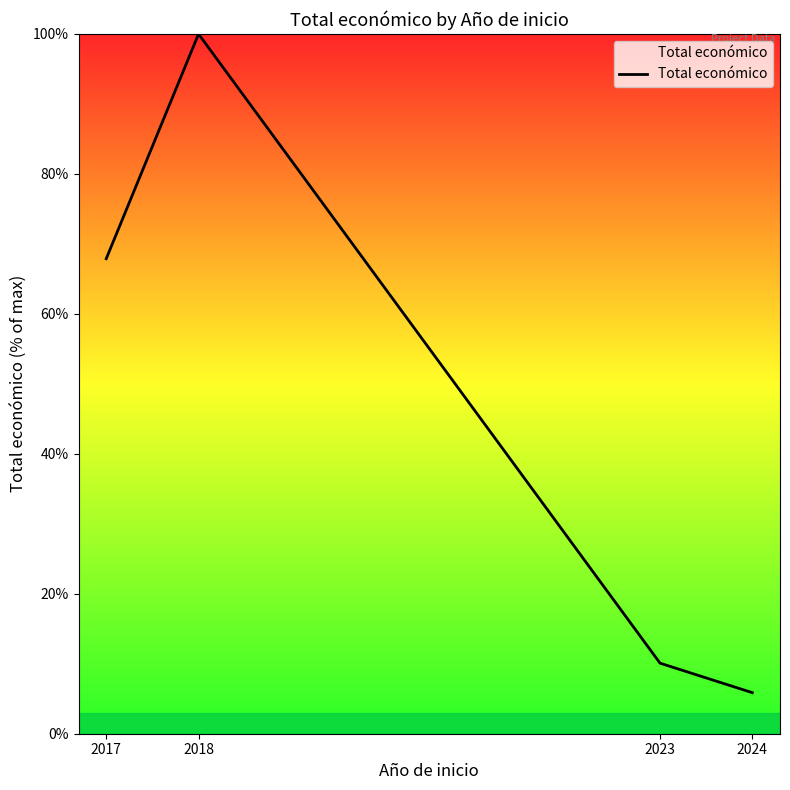

What is the sum of the values at 2018 and 2024?

105.9